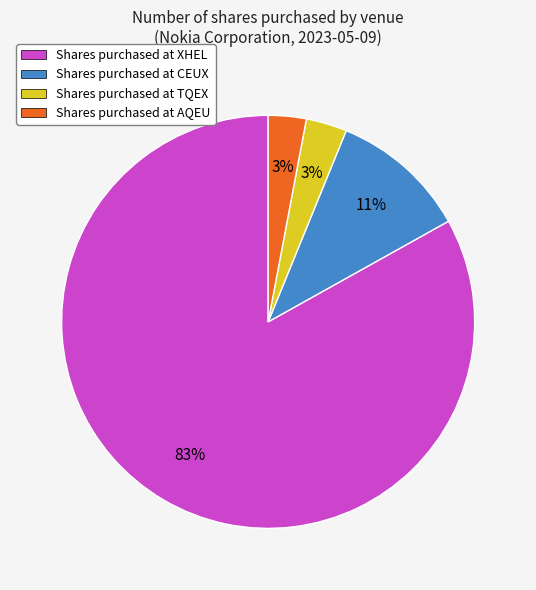

Combined, do Shares purchased at TQEX and Shares purchased at AQEU account for over 50%?

No